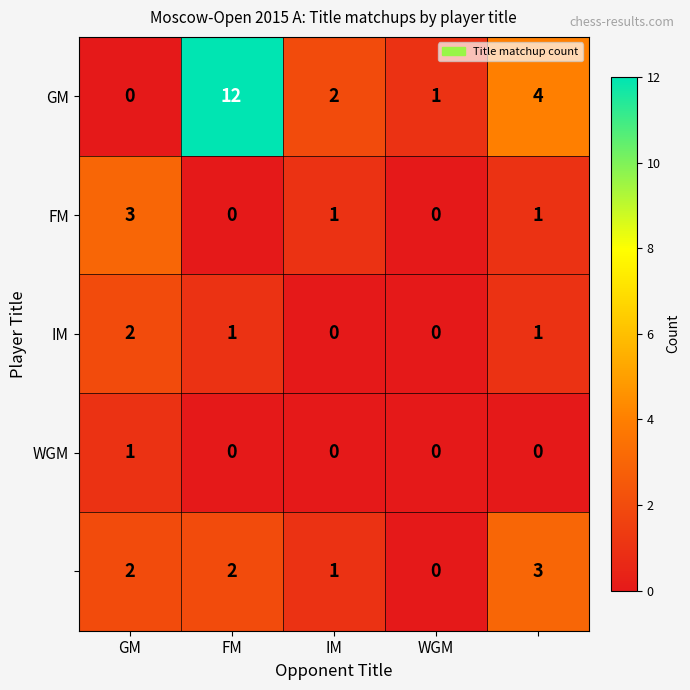

What is the greatest value displayed?

12